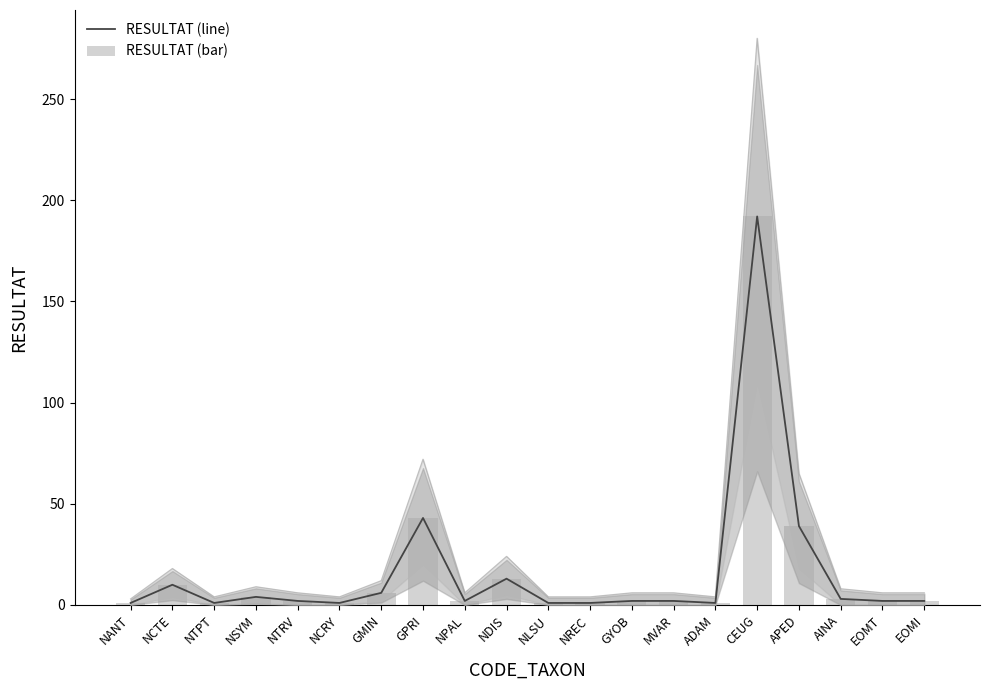

At which label is RESULTAT (bar) closest to 96?

GPRI